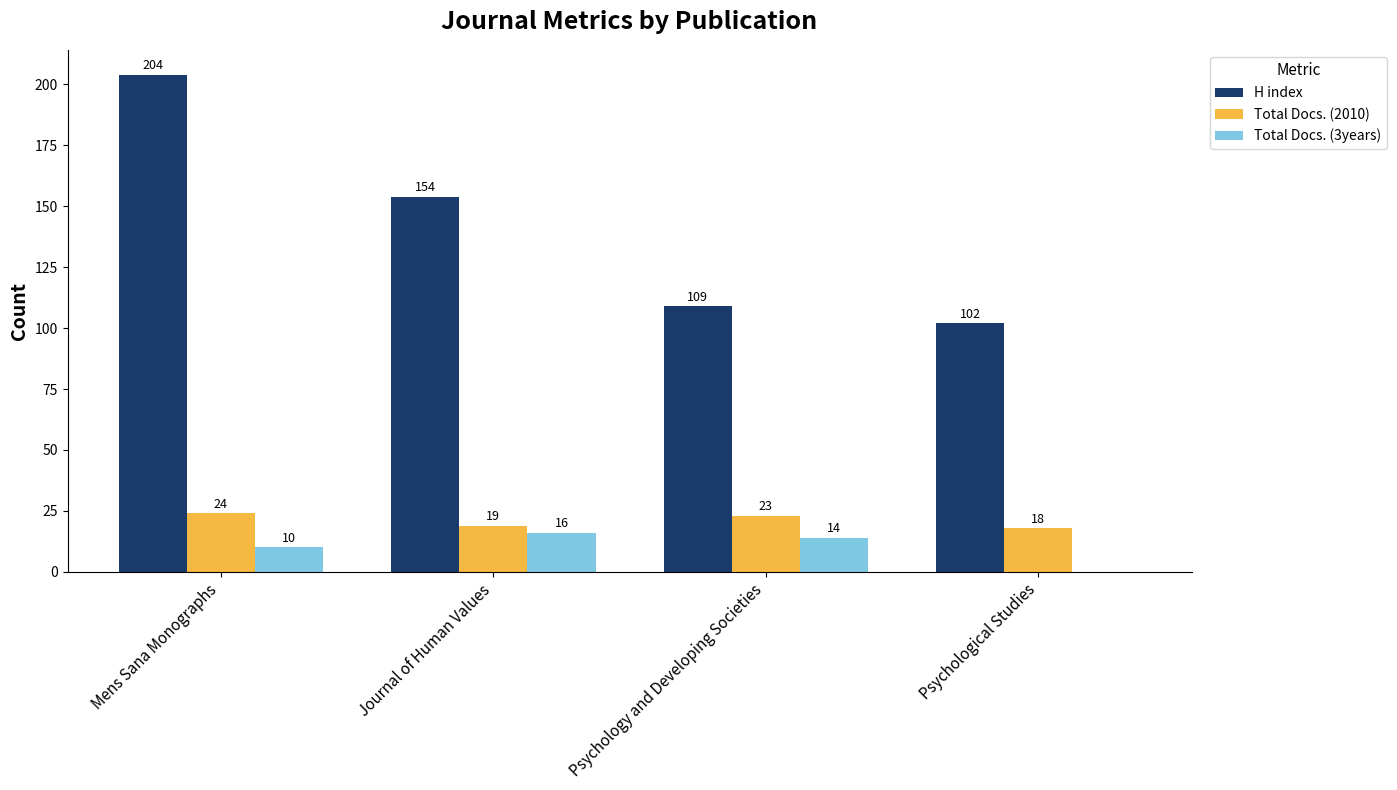

Which series changed the most between Psychology and Developing Societies and Psychological Studies?

Total Docs. (3years)